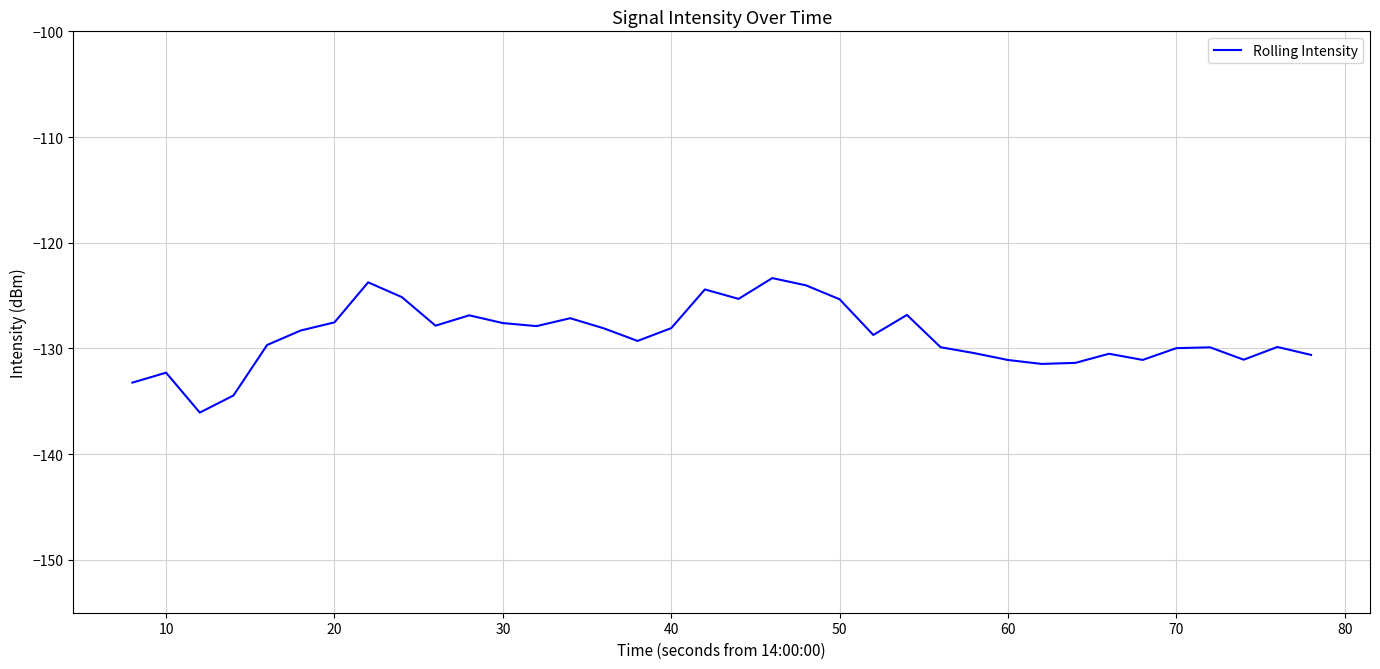

What is the maximum value shown in the chart?

-123.3